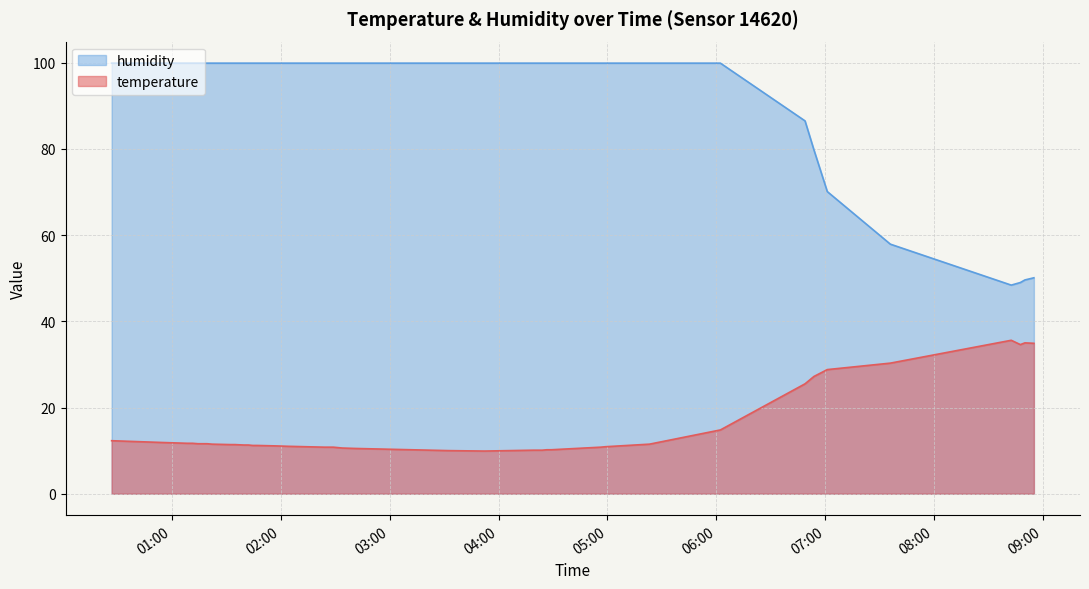

Rank the series by their average value, from highest to lowest.

humidity, temperature